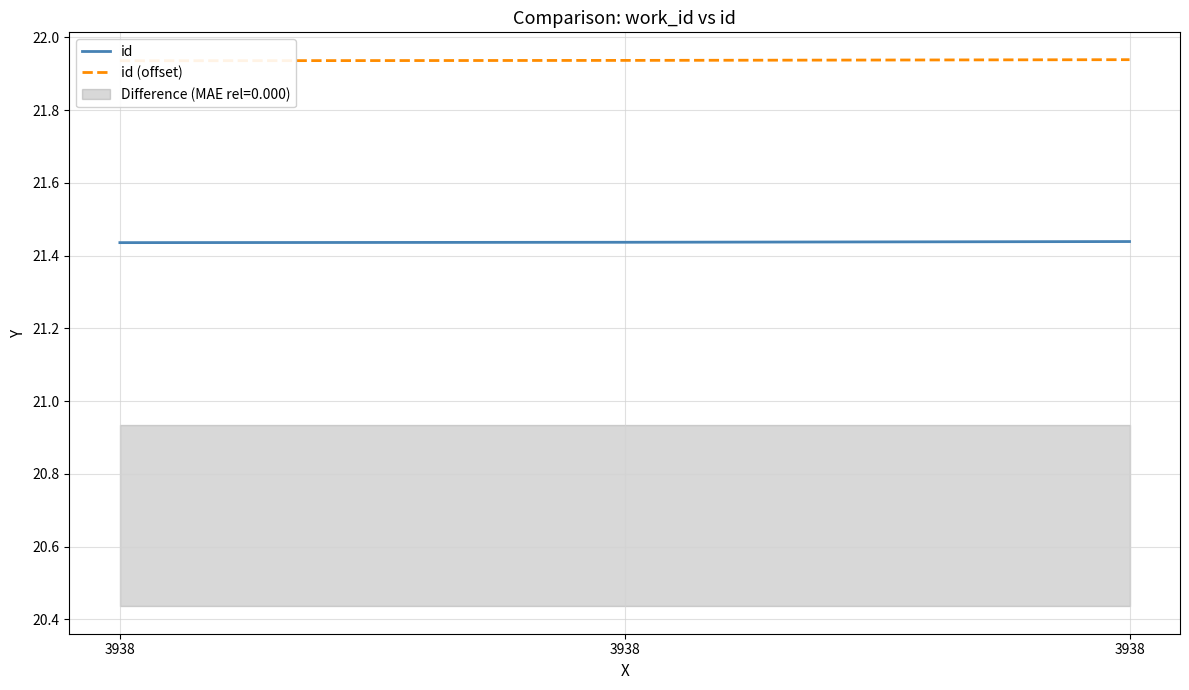

What is the sum of the id values at 3938 and 3938?

42.9